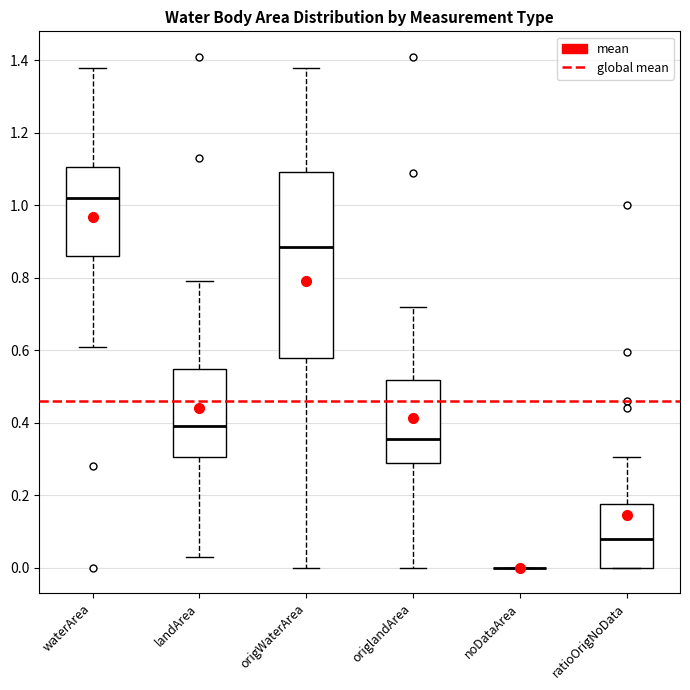

Where does the upper whisker of the box for waterArea end on the y-axis? The values are not printed on the chart, so give them approximately, as read against the axis.

1.38